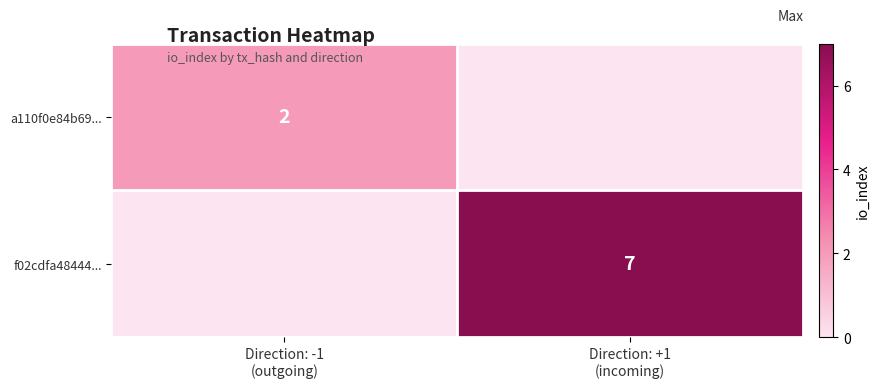

Is it true that f02cdfa48444... equals 0 at Direction: -1 (outgoing)?

True